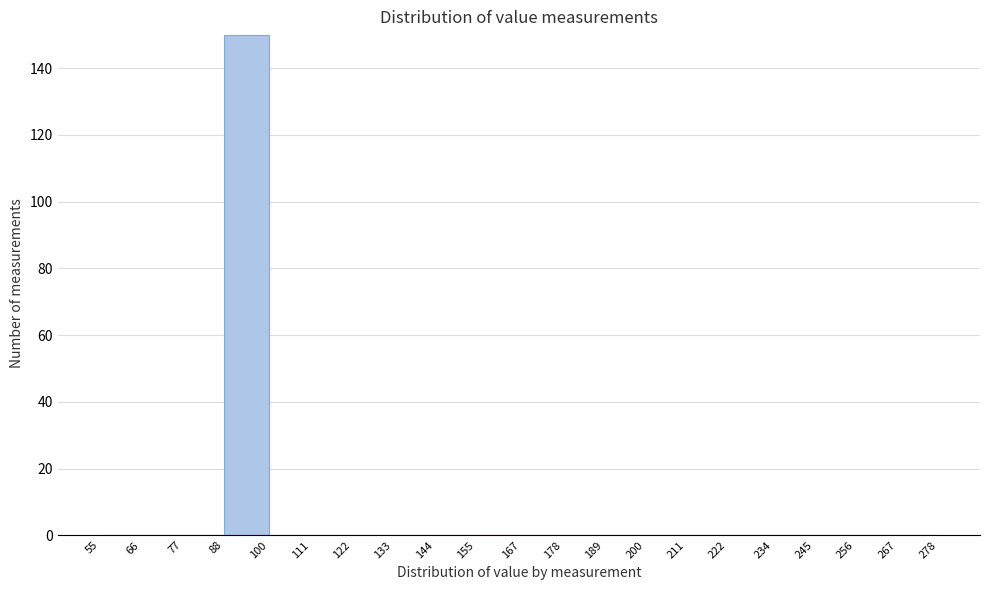

Reading left to right, list every bar in this chart as the range it spans on the x-axis followed by its height. The values are not printed on the chart, so give them approximately, as read against the axis.

55 to 66: 0
66 to 77: 0
77 to 88: 0
88 to 100: 150
100 to 111: 0
111 to 122: 0
122 to 133: 0
133 to 144: 0
144 to 155: 0
155 to 167: 0
167 to 178: 0
178 to 189: 0
189 to 200: 0
200 to 211: 0
211 to 222: 0
222 to 234: 0
234 to 245: 0
245 to 256: 0
256 to 267: 0
267 to 278: 0